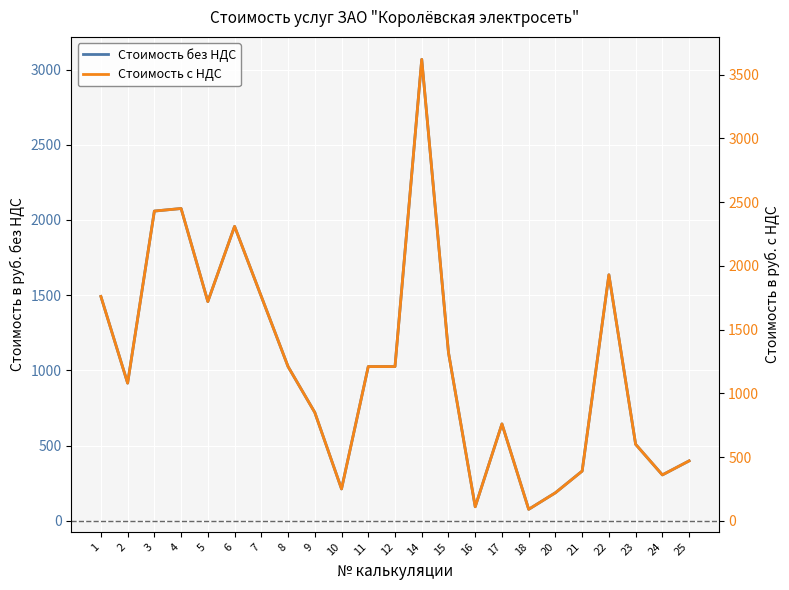

How many values in the Стоимость без НДС series exceed 1025?

12